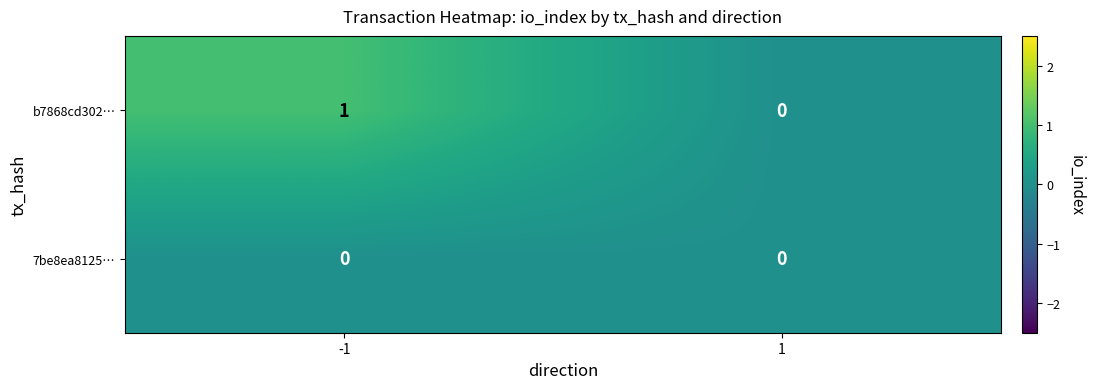

True or false: b7868cd302… has a value of 1 at -1.

True